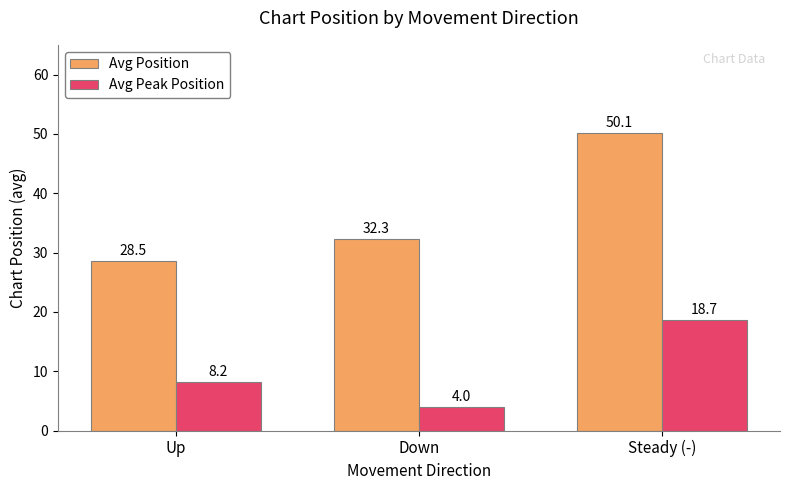

At which category is the sum across all series the highest?

Steady (-)